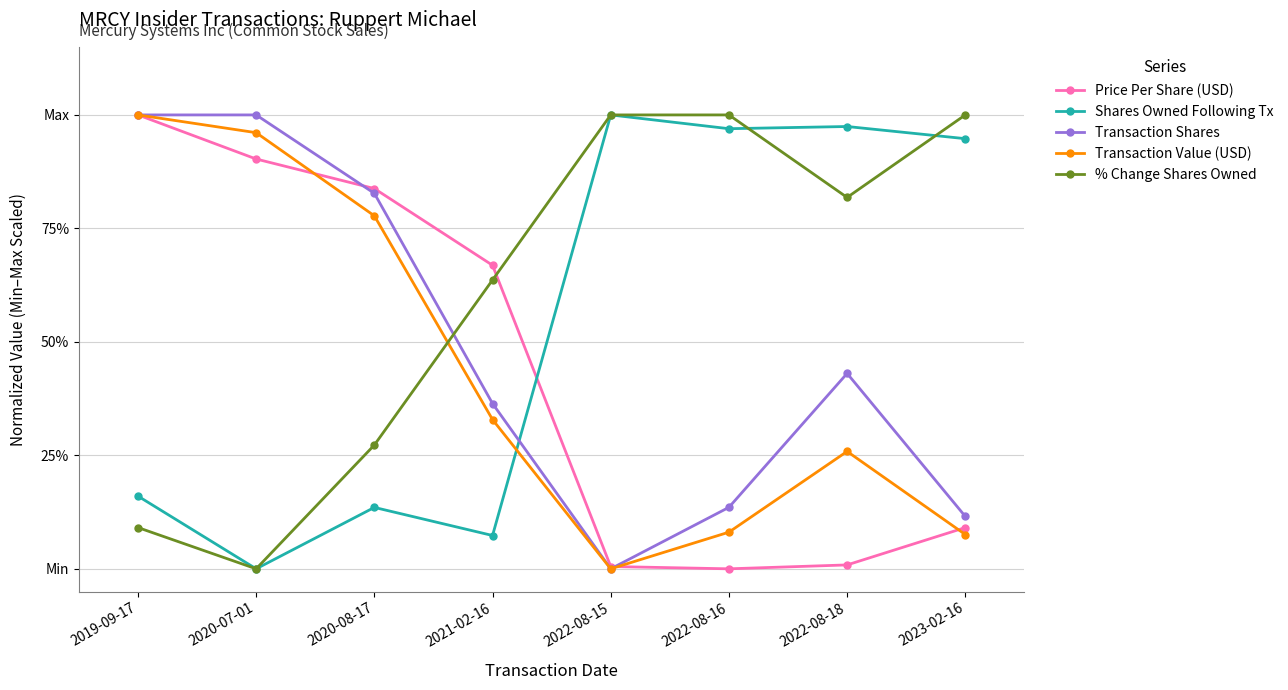

Rank the series at 2019-09-17 from lowest to highest value.

% Change Shares Owned, Shares Owned Following Tx, Price Per Share (USD), Transaction Shares, Transaction Value (USD)